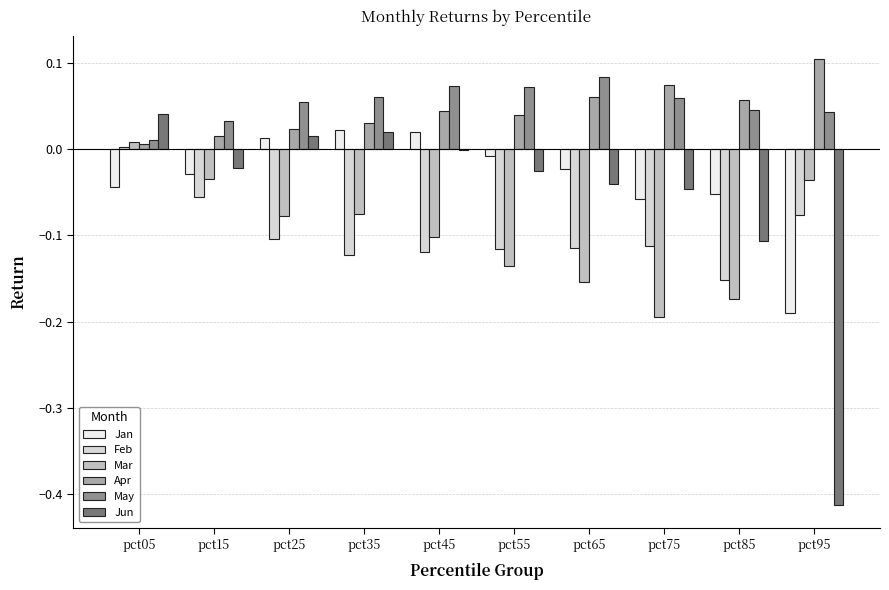

Where does the Feb series first go above 0?

pct05